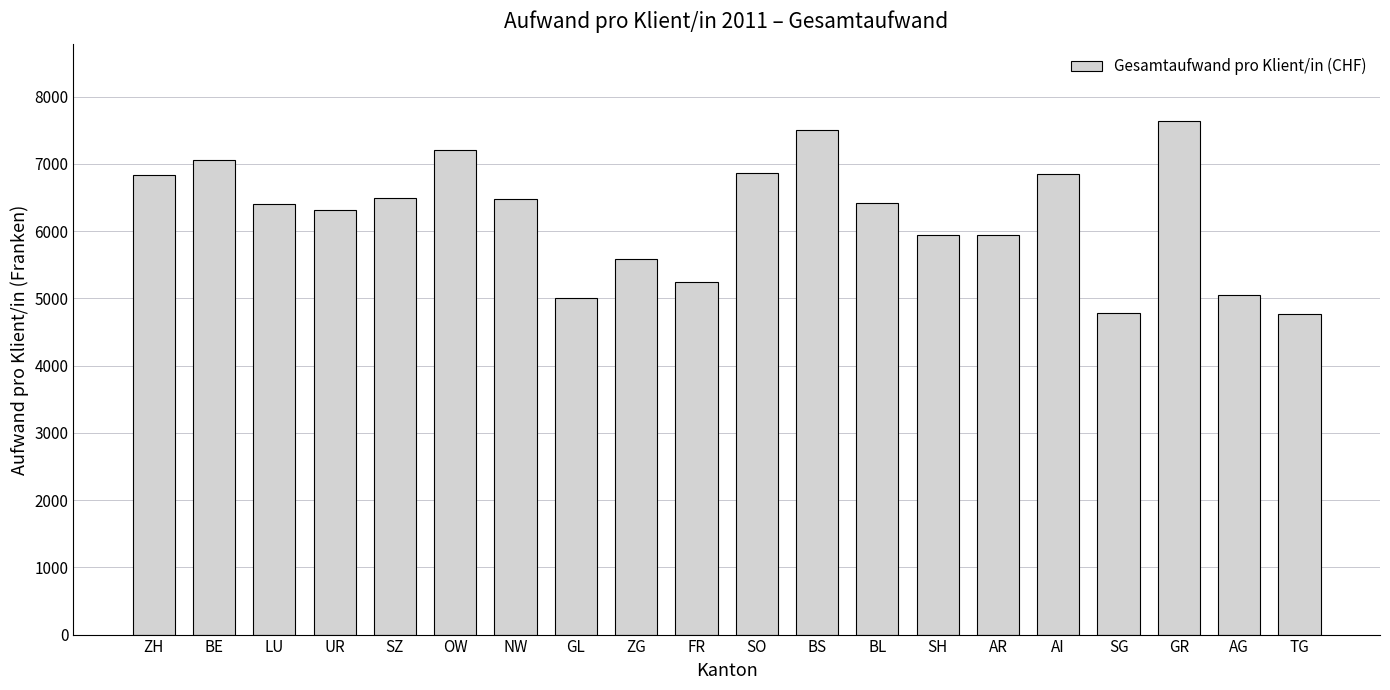

What is the value of the 20th bar from the left?

4774.5